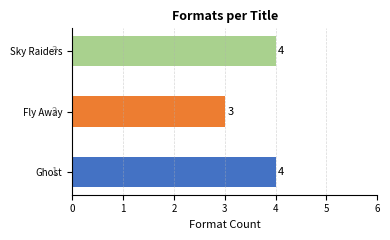

Where is the data nearest to the value 3?

Fly Away